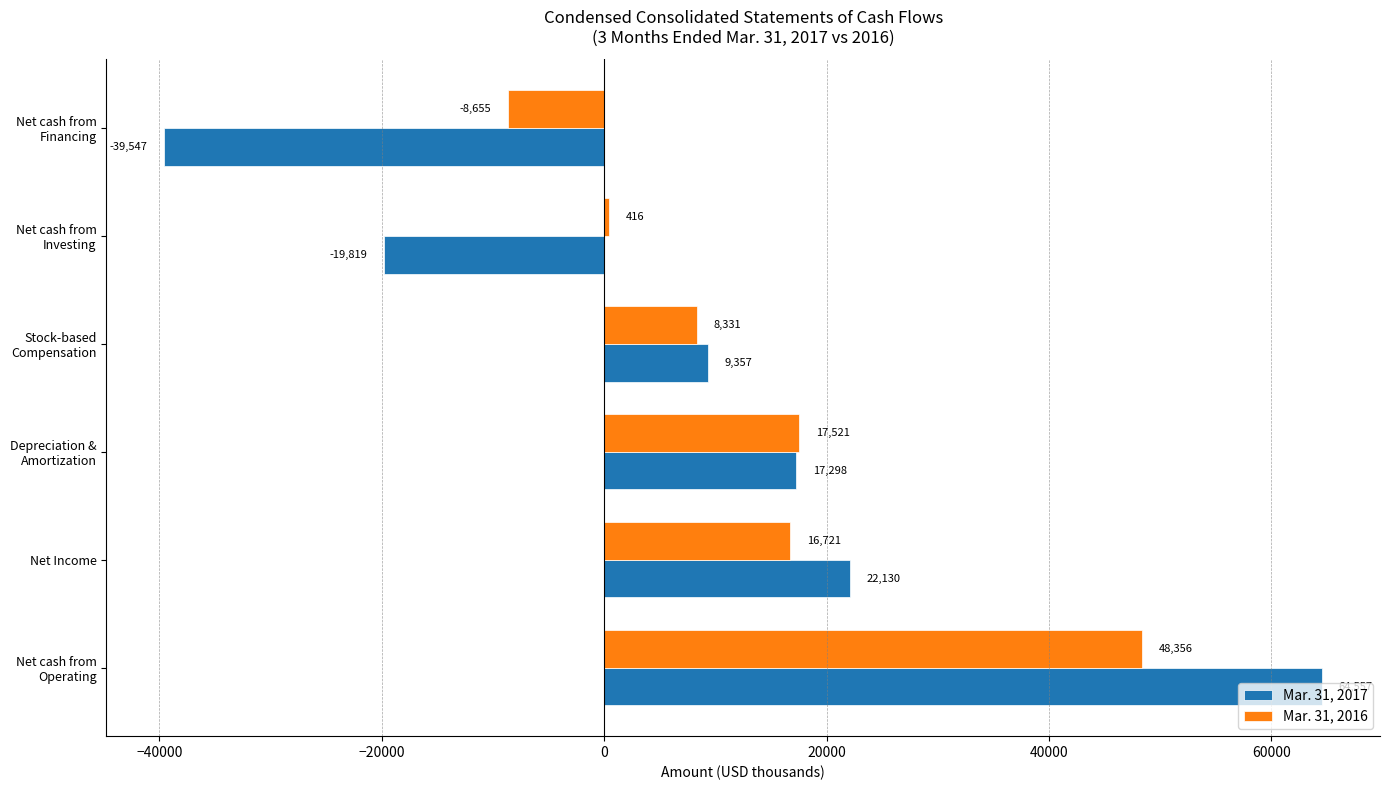

What is the greatest value displayed?

64557